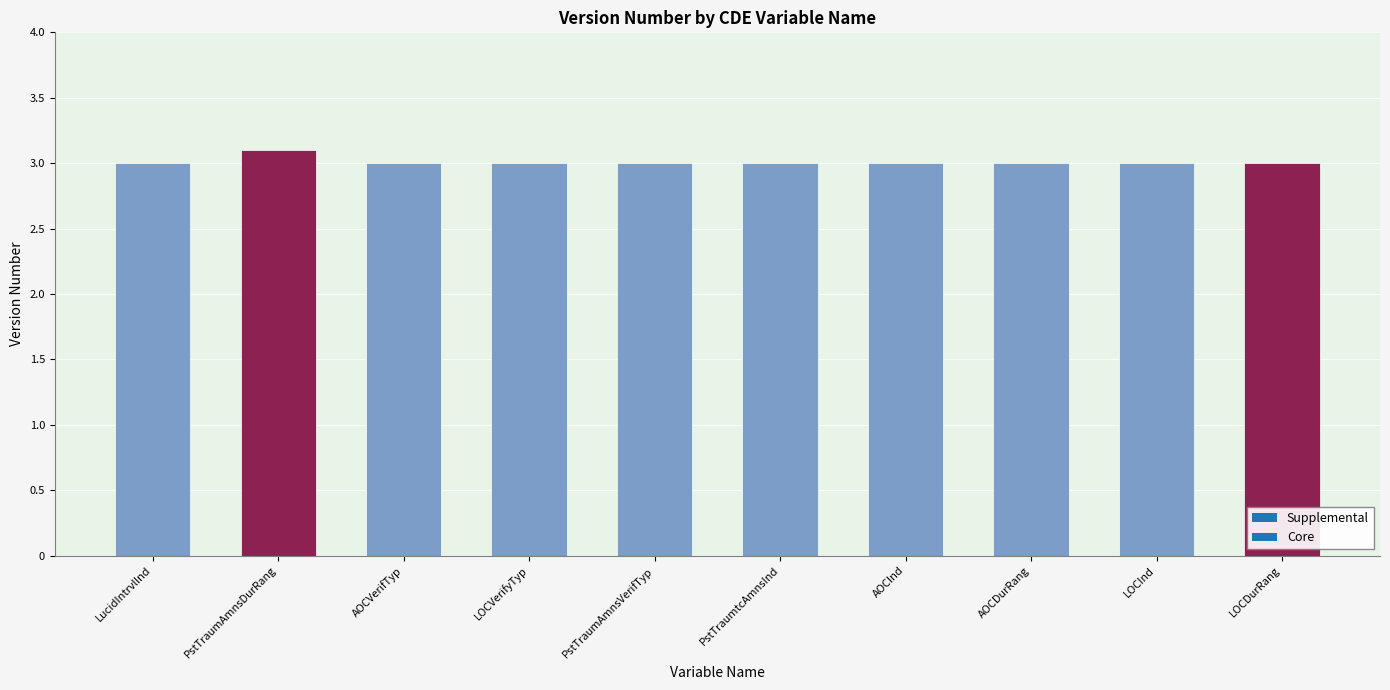

What is the sum of the values at LOCVerifyTyp and PstTraumAmnsVerifTyp?

6.0